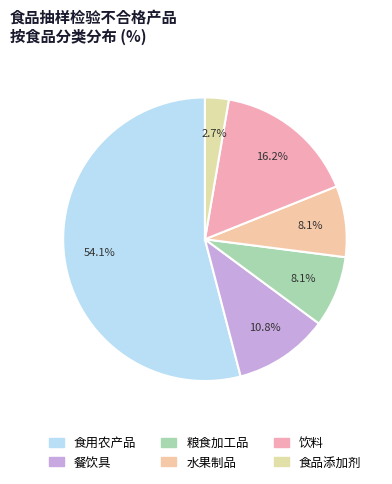

How many slices are in this pie chart?

6